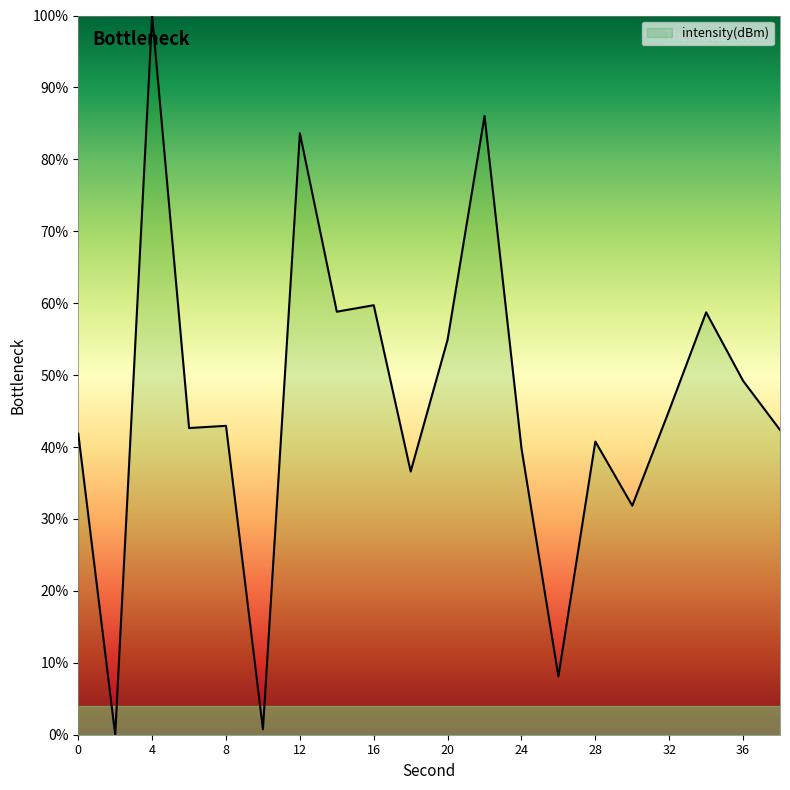

What is the greatest value displayed?

100.0